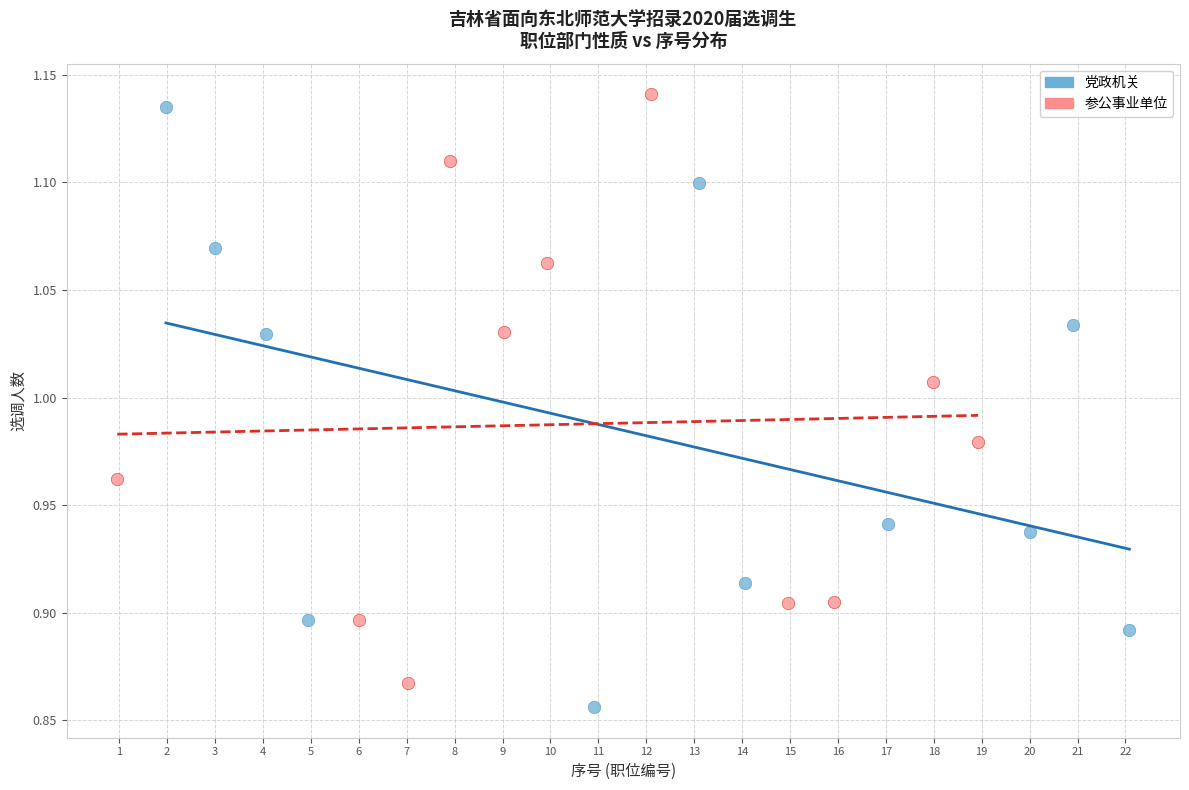

What are all the series names shown in the legend?

党政机关, 参公事业单位